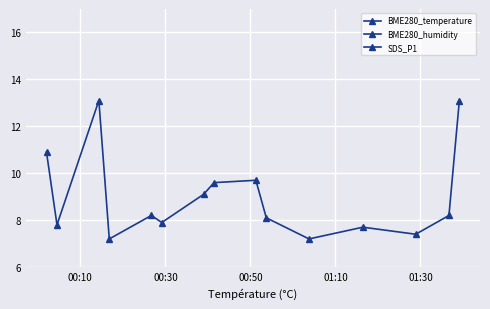

What is the minimum value for SDS_P1?

7.2